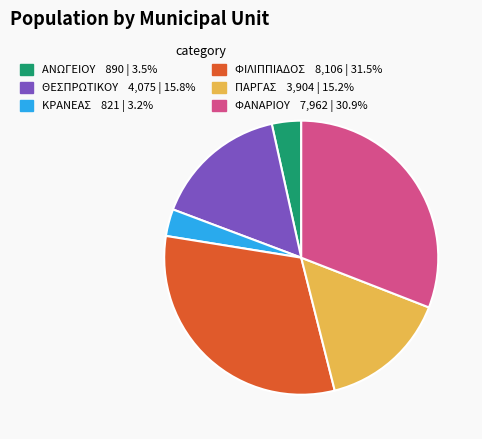

How many slices are in this pie chart?

6